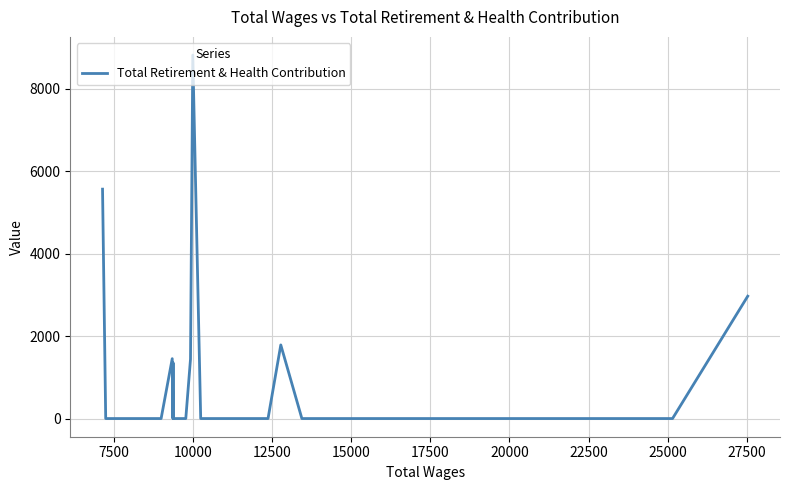

What is the average value?

668